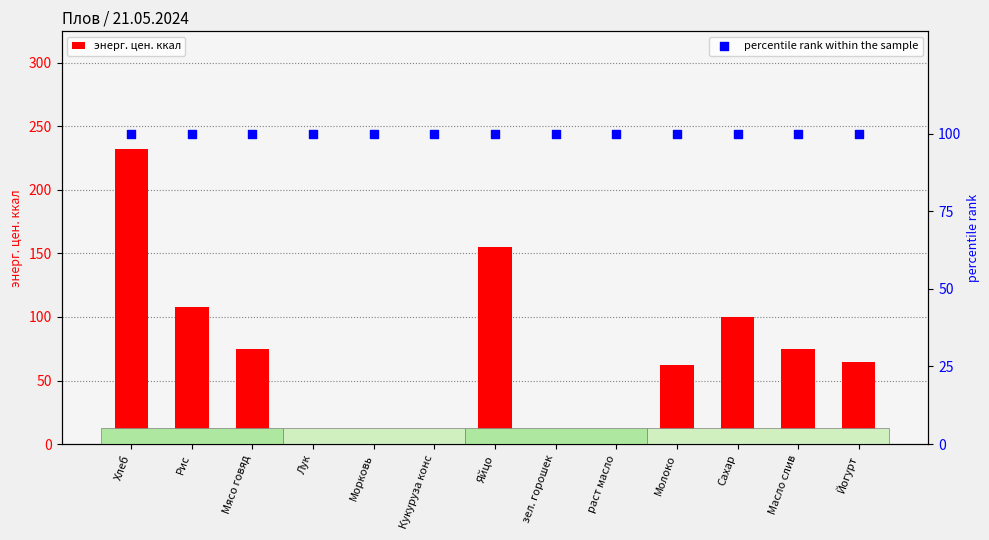

Which series has the largest total across all categories?

percentile rank within the sample